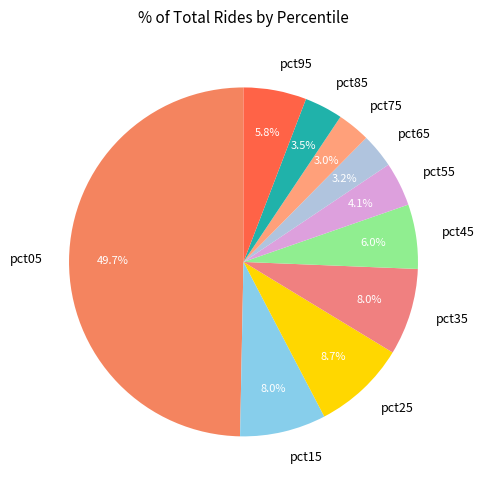

Between pct35 and pct45, which is larger?

pct35